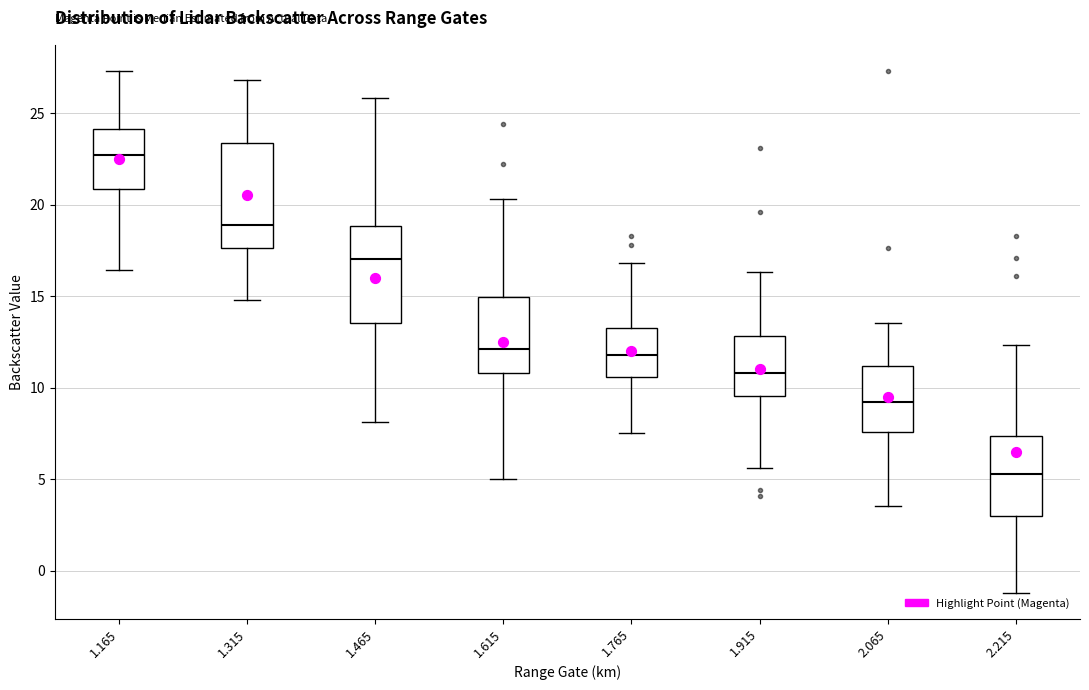

Which box has the lowest median line?

2.215